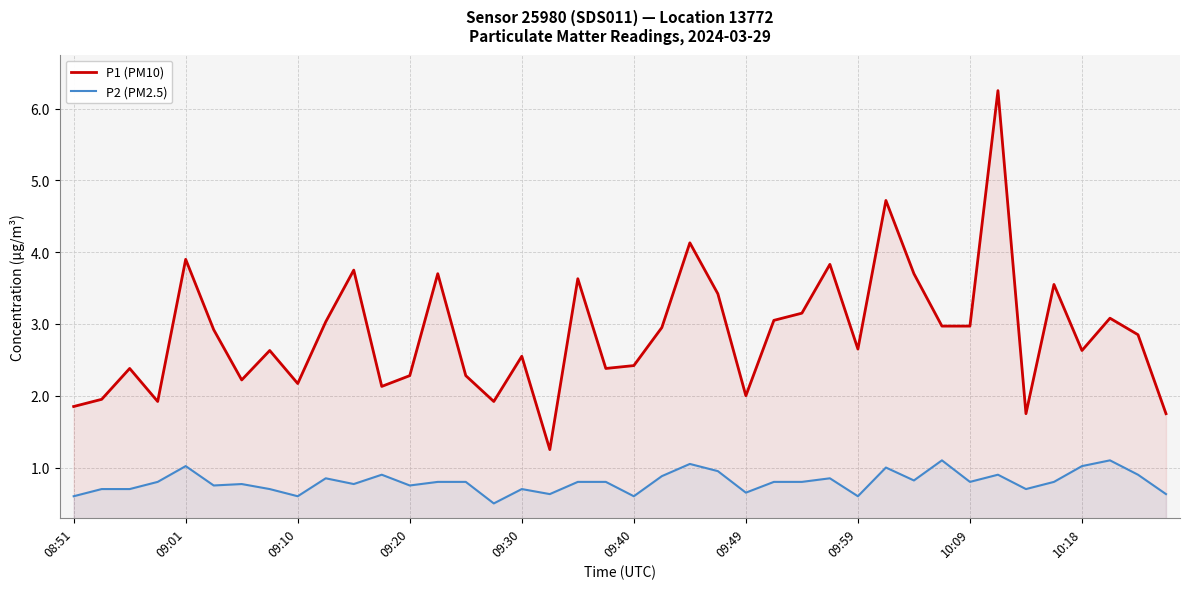

What is the maximum value shown in the chart?

6.2